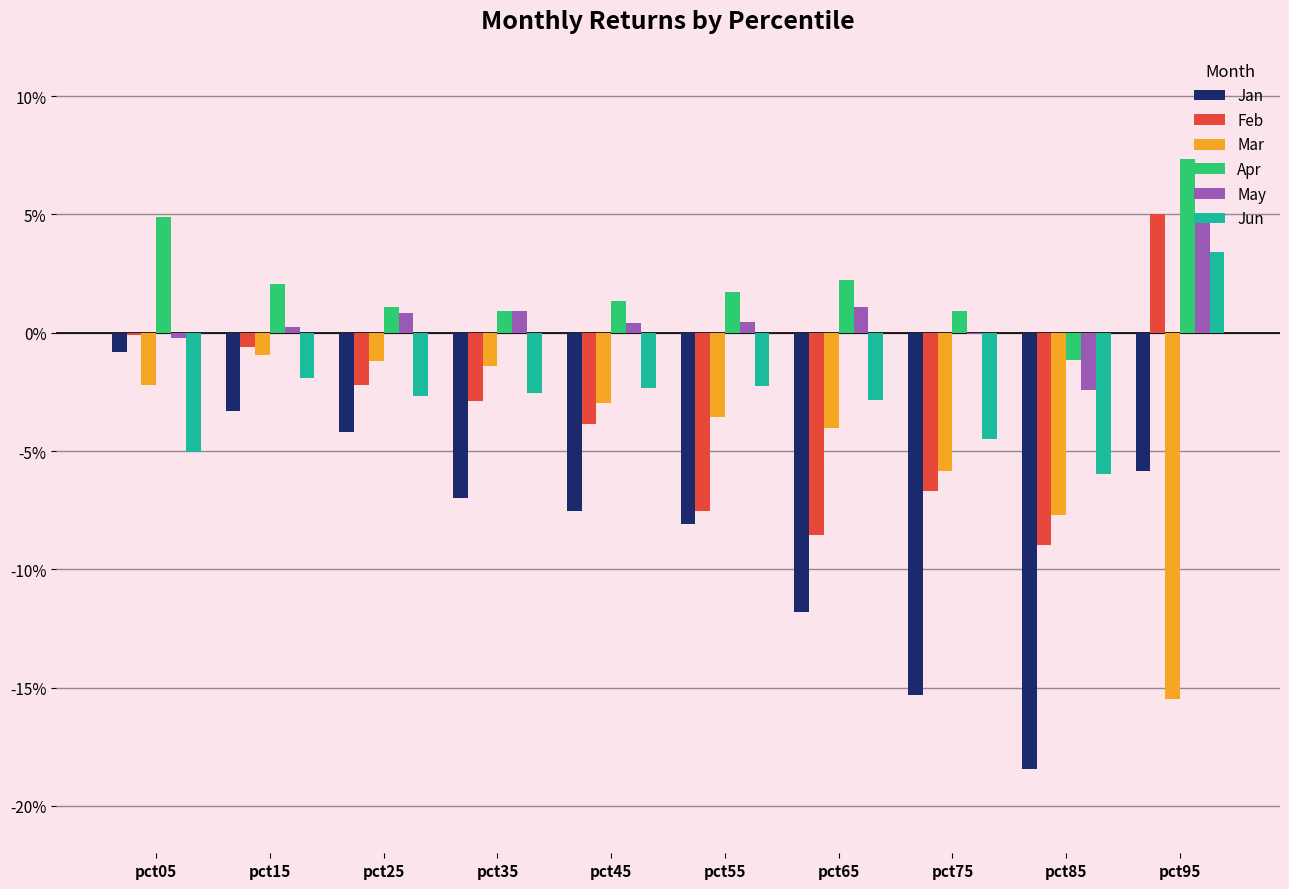

At which label does Jun reach its peak?

pct95